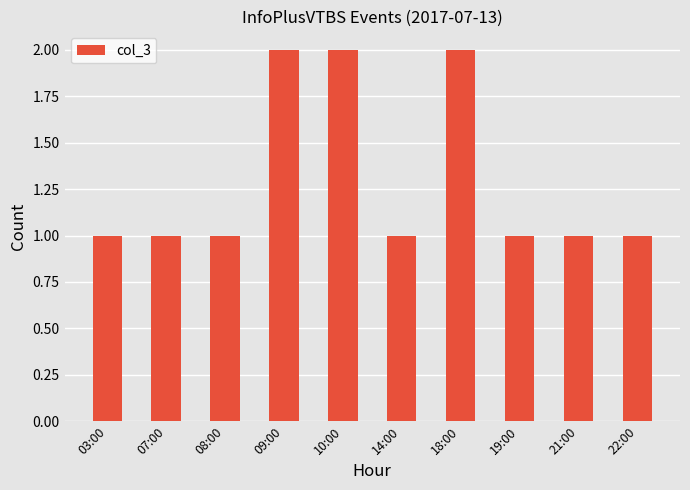

What position from the right is 19:00?

3